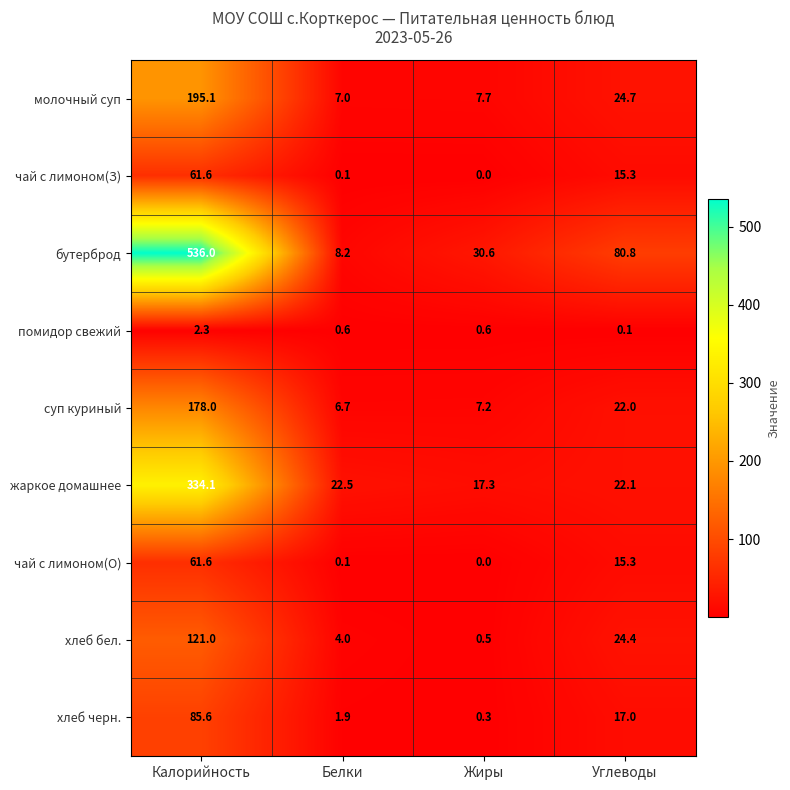

Which category has the lowest value in the чай с лимоном(З) series?

Жиры